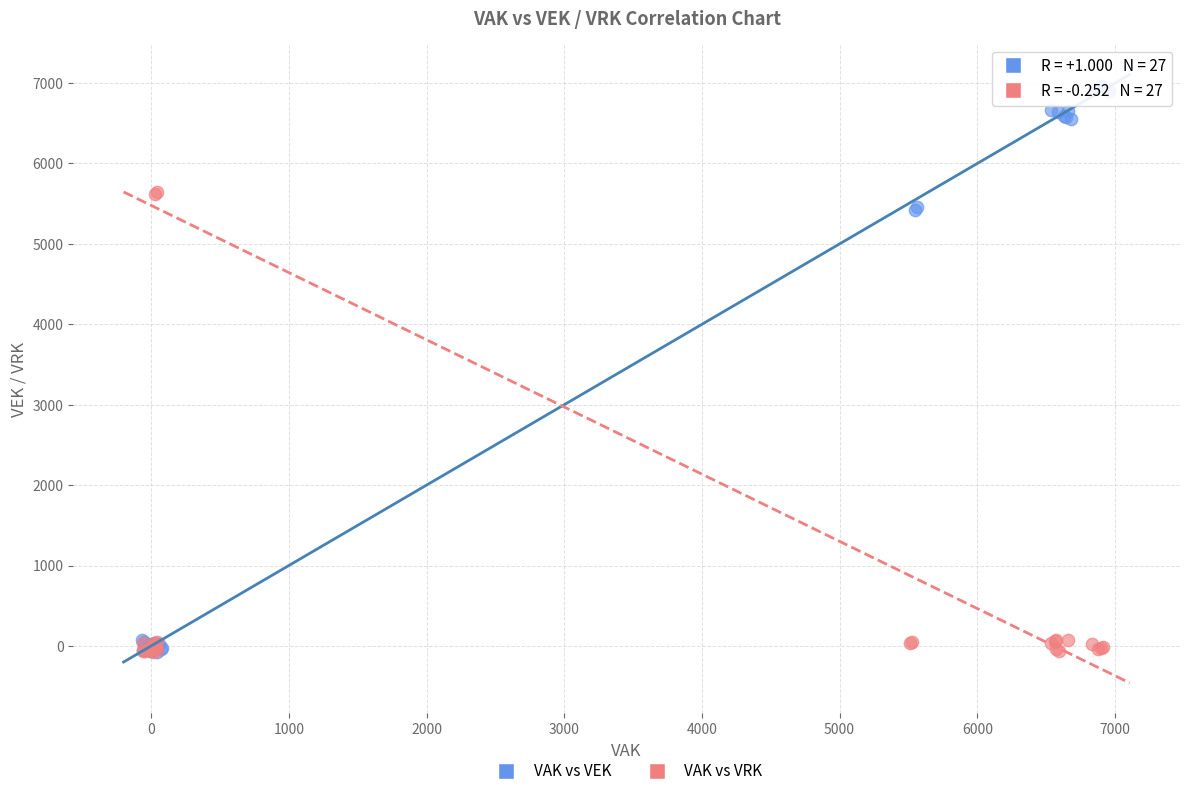

Which series has the largest Y range (max minus min)?

VAK vs VEK